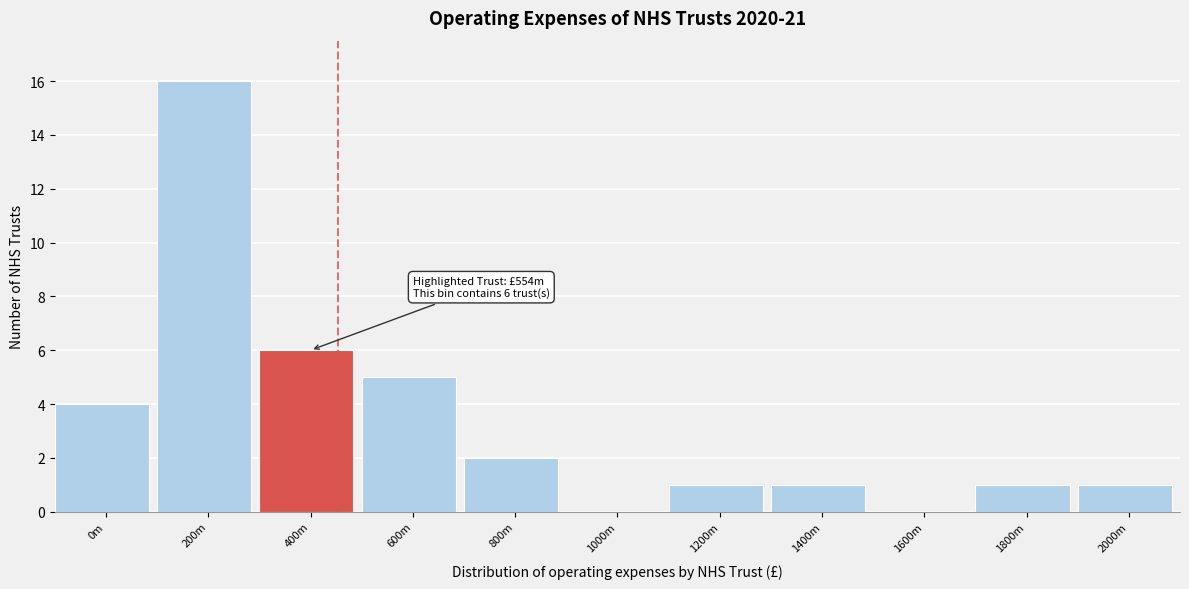

Reading right to left, list all the values displayed in this chart.

2000m=1	1800m=1	1600m=0	1400m=1	1200m=1	1000m=0	800m=2	600m=5	400m=6	200m=16	0m=4